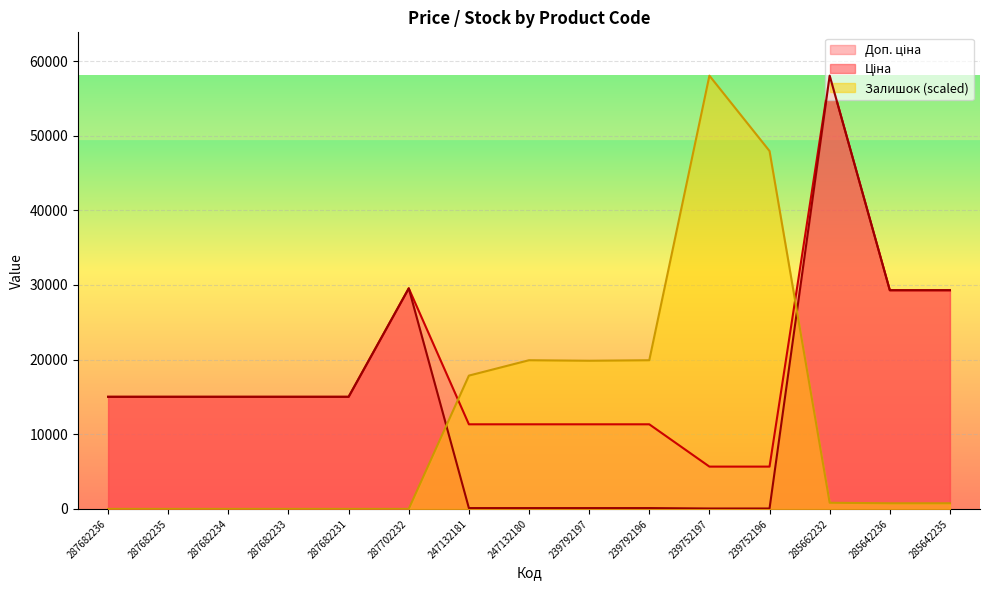

Rank the series by their maximum value, from highest to lowest.

Ціна, Доп. ціна, Залишок